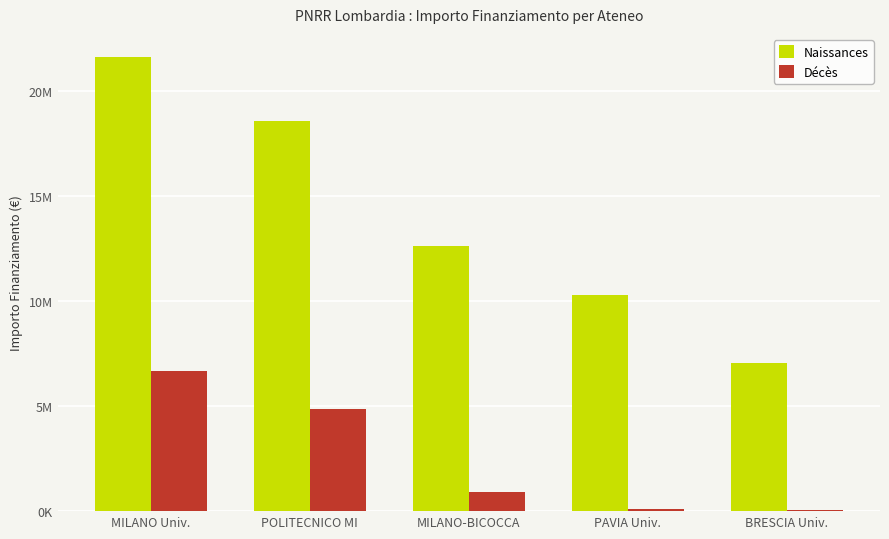

Is the value of Naissances at BRESCIA Univ. greater than the value of Décès at POLITECNICO MI?

Yes